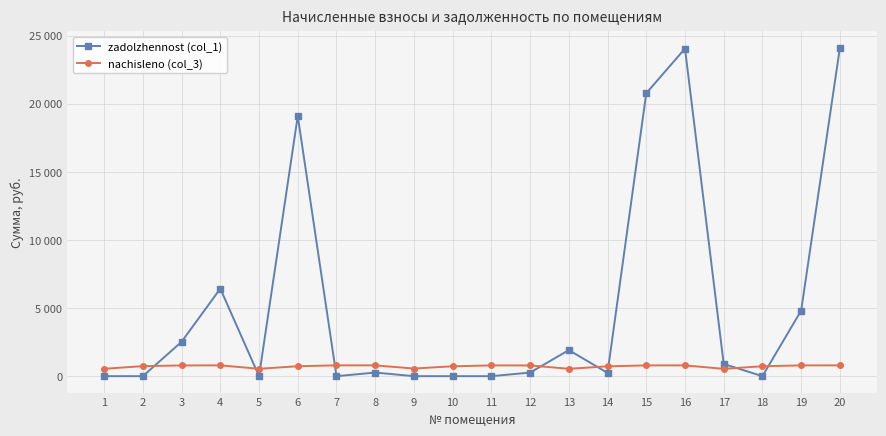

After their last crossing, which series has the higher values: zadolzhennost (col_1) or nachisleno (col_3)?

zadolzhennost (col_1)